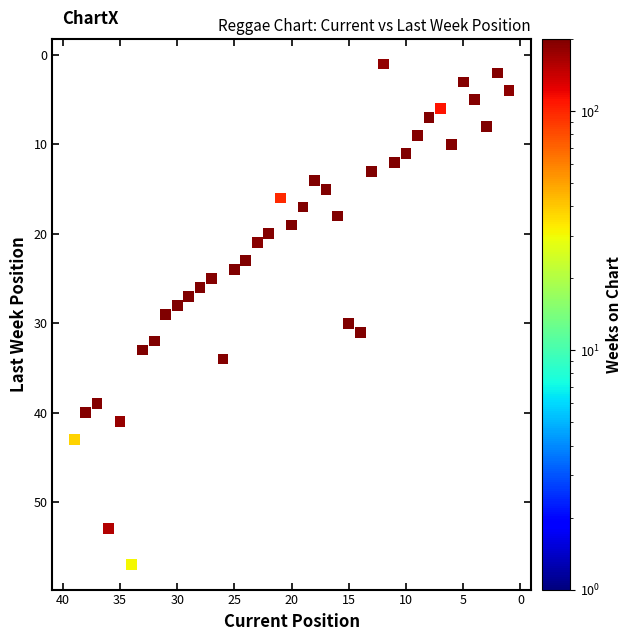

What is the range of X values (max minus min)?

38